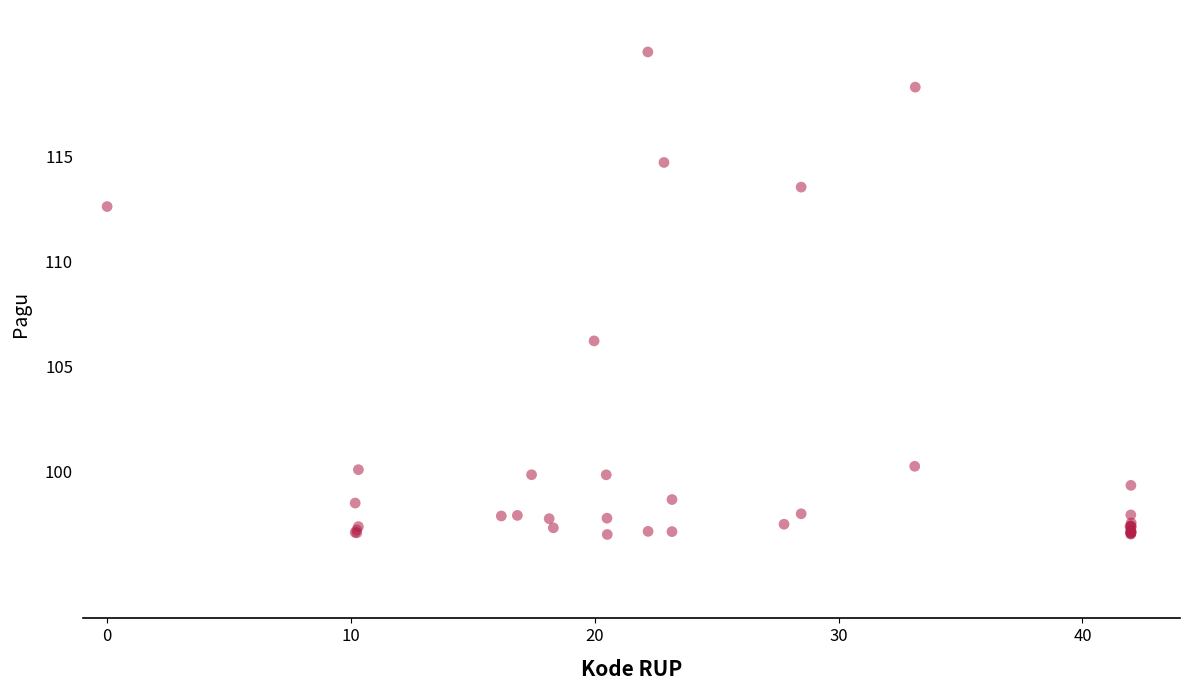

What Y value in the scatter plot is closest to 108?

106.2